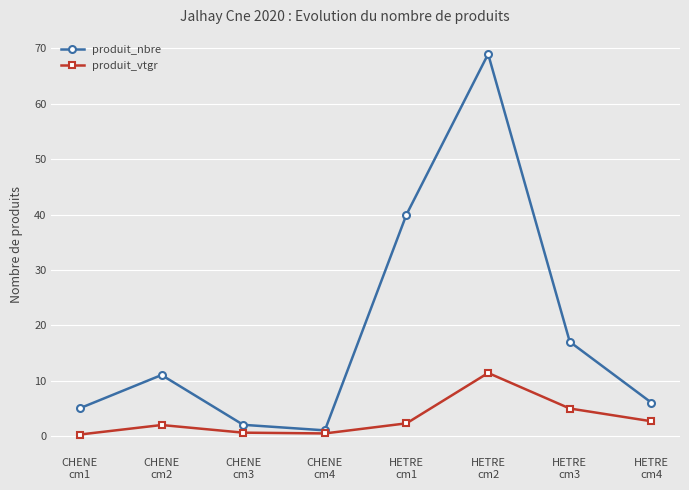

What is the approximate value of produit_nbre at HETRE
cm1?

40.0